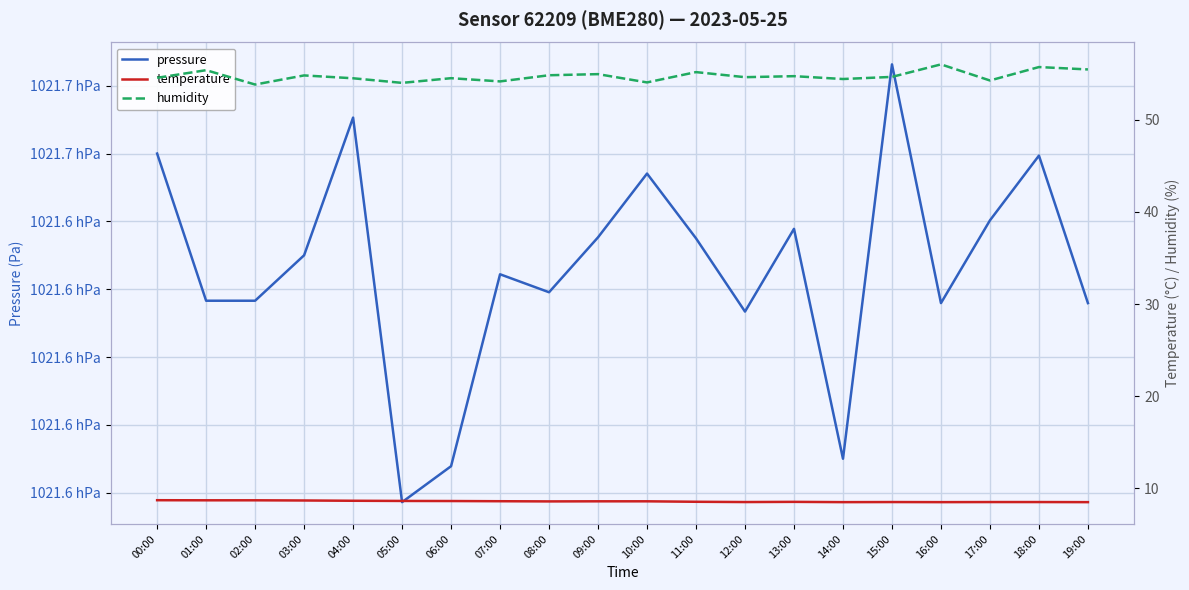

Reading left to right, transcribe all the data shown in this chart.

pressure: 00:00=102166.0	01:00=102161.7	02:00=102161.7	03:00=102163.0	04:00=102167.1	05:00=102155.7	06:00=102156.8	07:00=102162.4	08:00=102161.9	09:00=102163.5	10:00=102165.4	11:00=102163.5	12:00=102161.3	13:00=102163.8	14:00=102157.0	15:00=102168.6	16:00=102161.6	17:00=102164.0	18:00=102165.9	19:00=102161.6
temperature: 00:00=8.7	01:00=8.7	02:00=8.7	03:00=8.7	04:00=8.6	05:00=8.6	06:00=8.6	07:00=8.6	08:00=8.6	09:00=8.6	10:00=8.6	11:00=8.5	12:00=8.5	13:00=8.5	14:00=8.5	15:00=8.5	16:00=8.5	17:00=8.5	18:00=8.5	19:00=8.5
humidity: 00:00=54.6	01:00=55.4	02:00=53.9	03:00=54.8	04:00=54.5	05:00=54.0	06:00=54.5	07:00=54.2	08:00=54.9	09:00=55.0	10:00=54.1	11:00=55.2	12:00=54.6	13:00=54.8	14:00=54.5	15:00=54.7	16:00=56.0	17:00=54.3	18:00=55.8	19:00=55.5